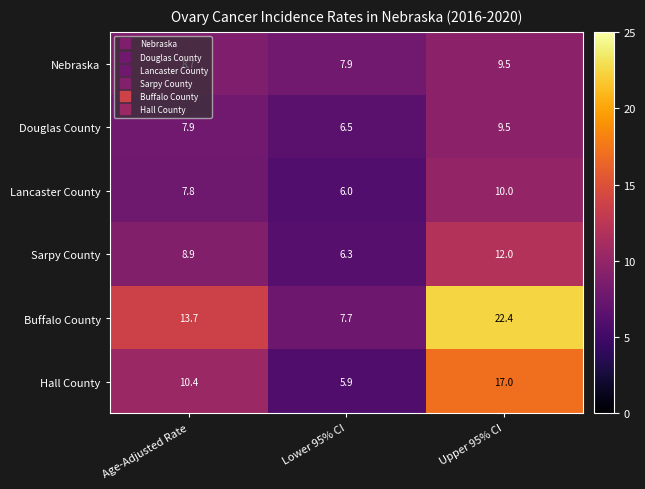

At Lower 95% CI, list the series in order from largest to smallest.

Nebraska, Buffalo County, Douglas County, Sarpy County, Lancaster County, Hall County